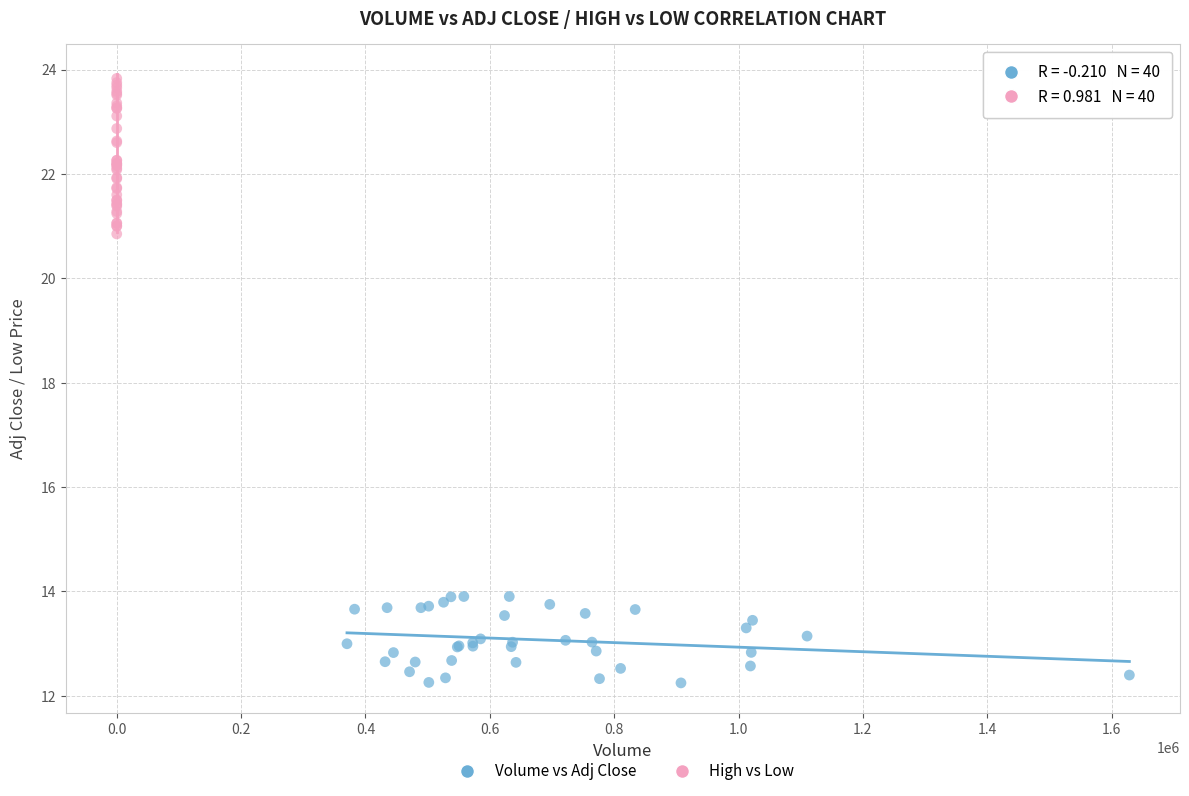

Which series contains the highest Y value?

High vs Low